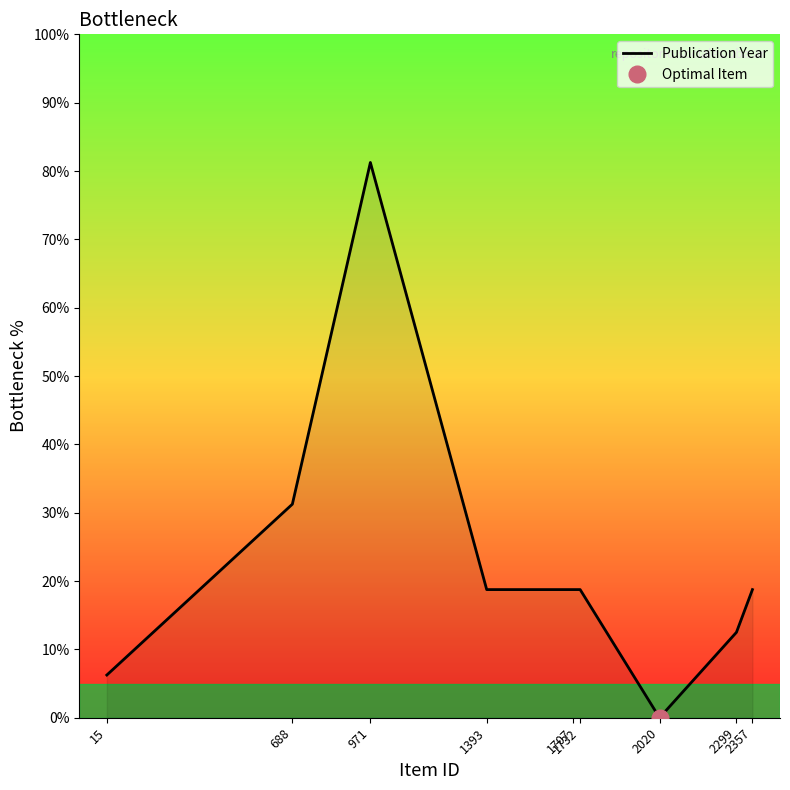

What is the maximum value shown in the chart?

81.2